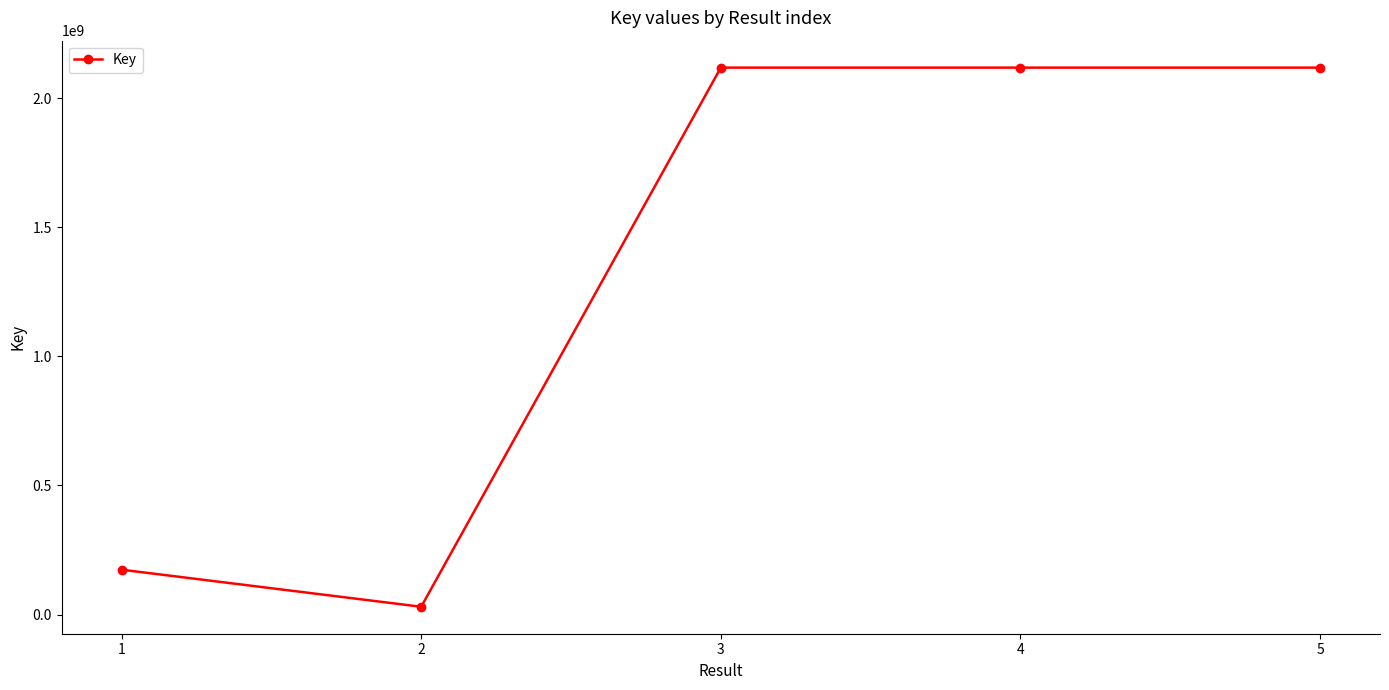

What is the ratio of the value at 3 to the value at 1?

12.2